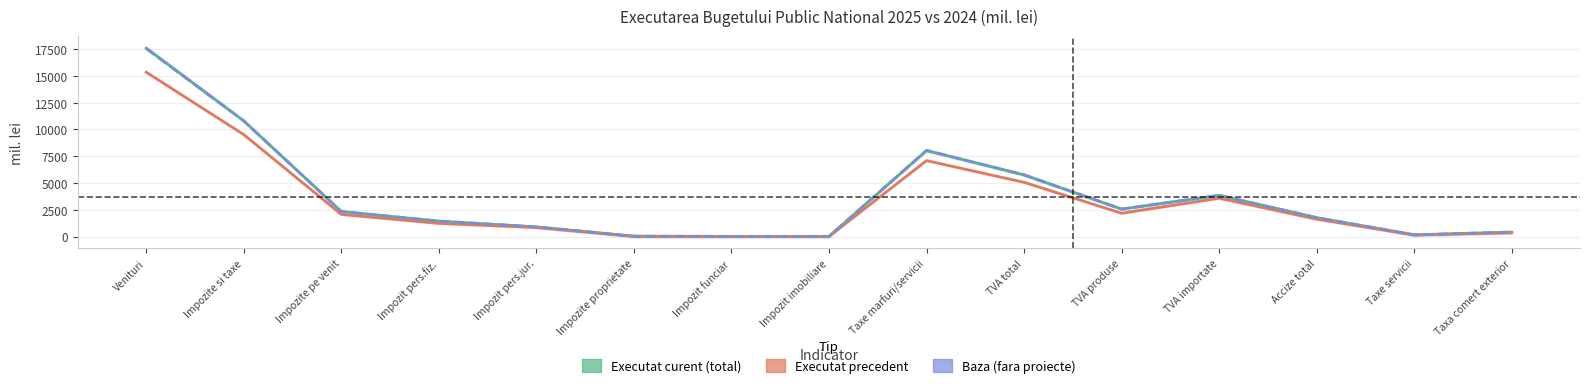

Does the chart have visible grid lines?

Yes